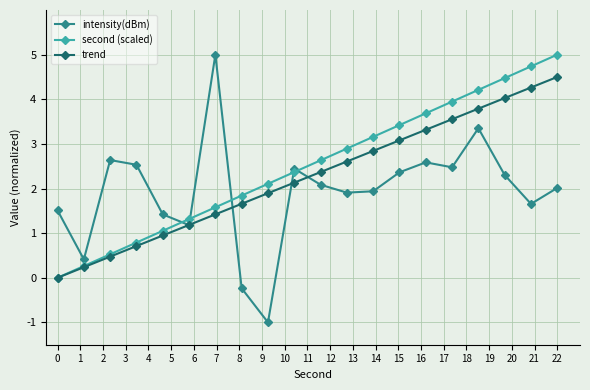

True or false: trend has more than 2 interior local peaks.

False